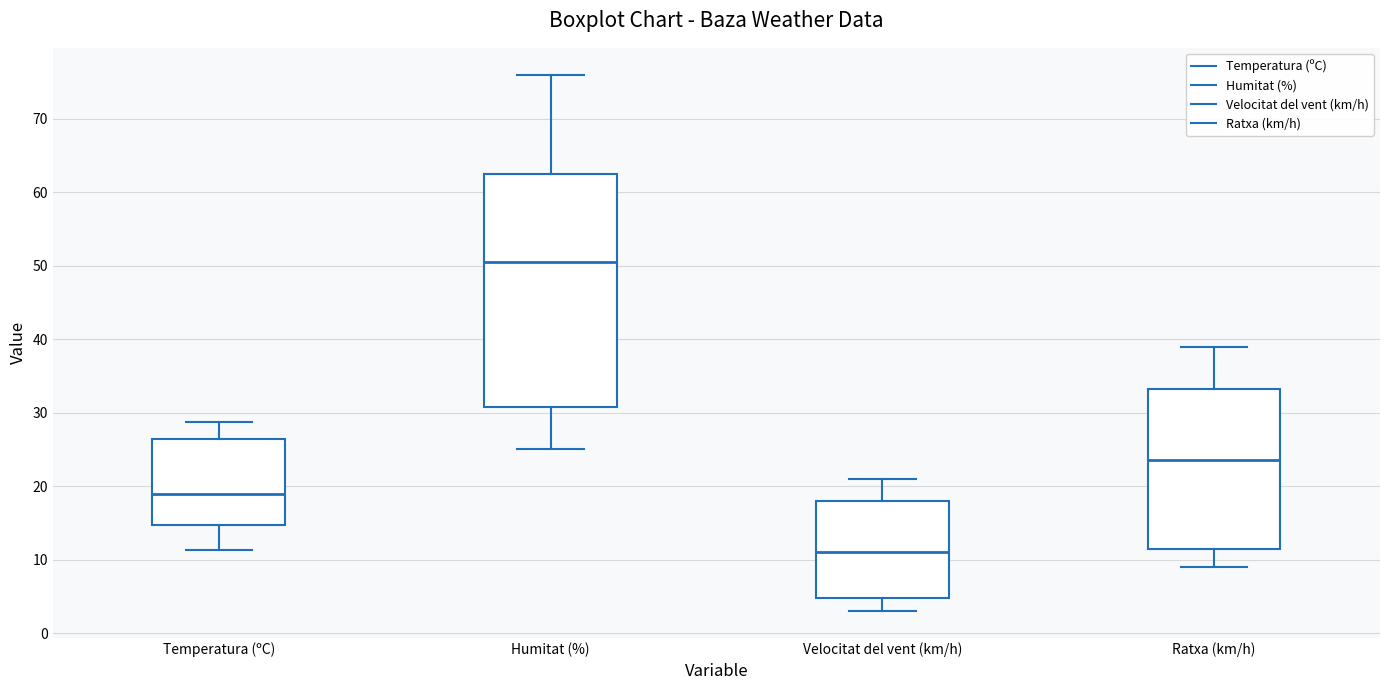

Which box's median line is the highest?

Humitat (%)